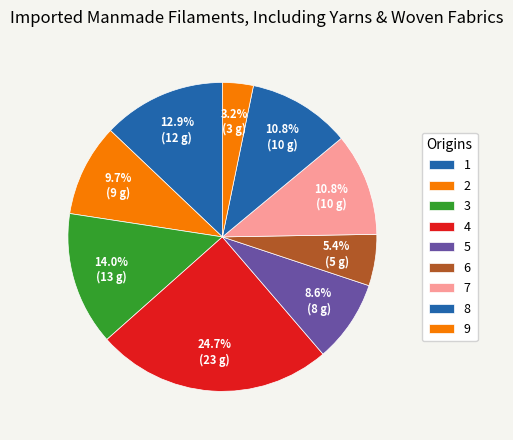

Which slice is the largest?

4